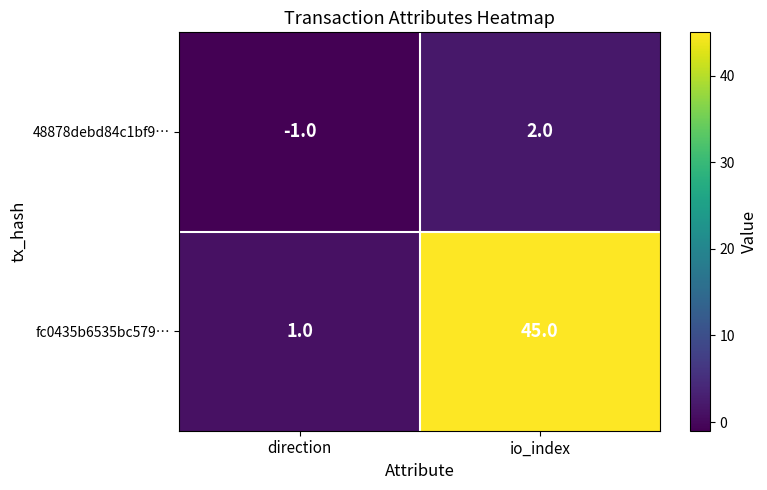

List the series in order of their overall mean, lowest first.

48878debd84c1bf9…, fc0435b6535bc579…